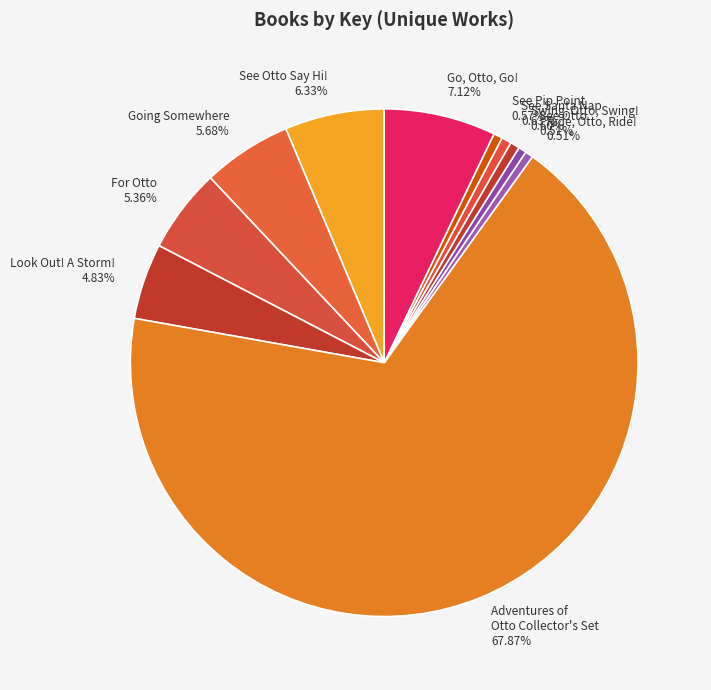

Approximately how many times larger is the value at See Santa Nap compared to Ride, Otto, Ride!?

1.2